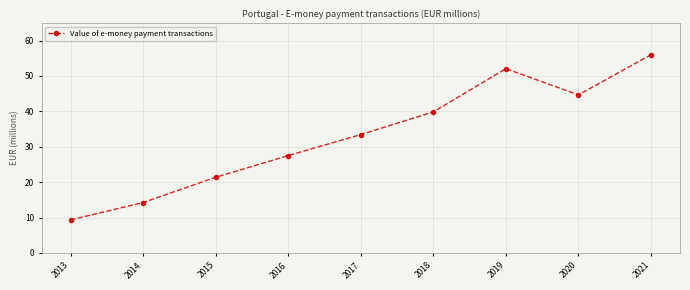

Which has a higher value, 2014 or 2017?

2017